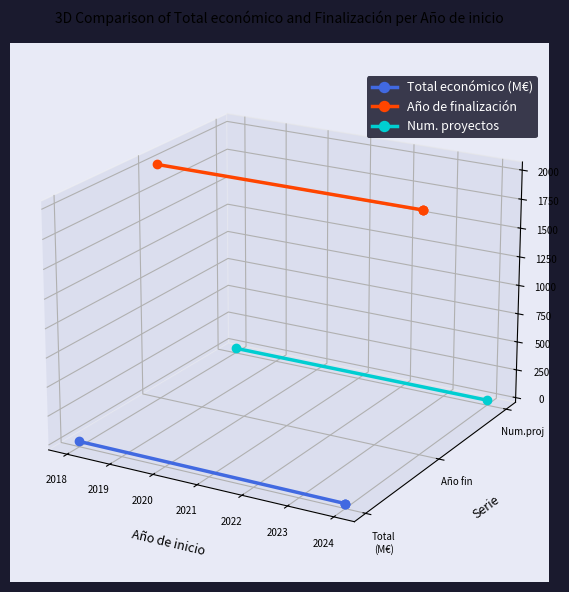

What is the sum of all Total económico values?

-0.3